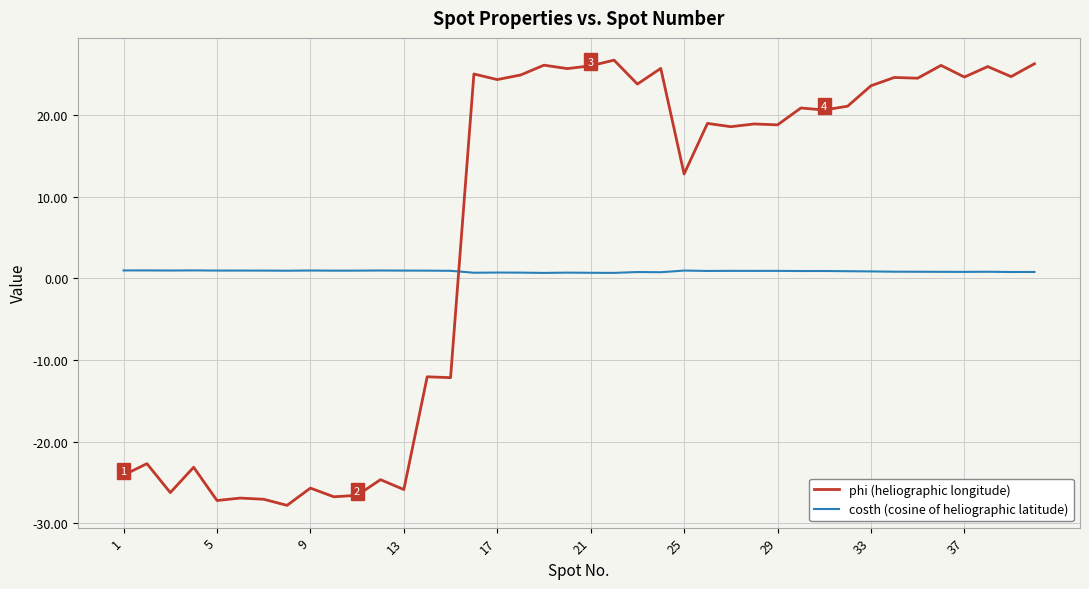

Which series has the largest total across all categories?

phi (heliographic longitude)